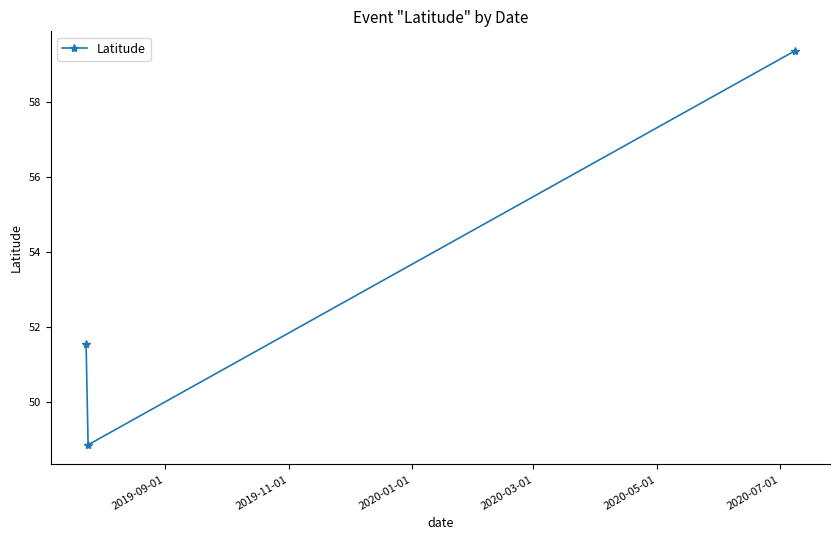

What is the sum of all values?

159.8